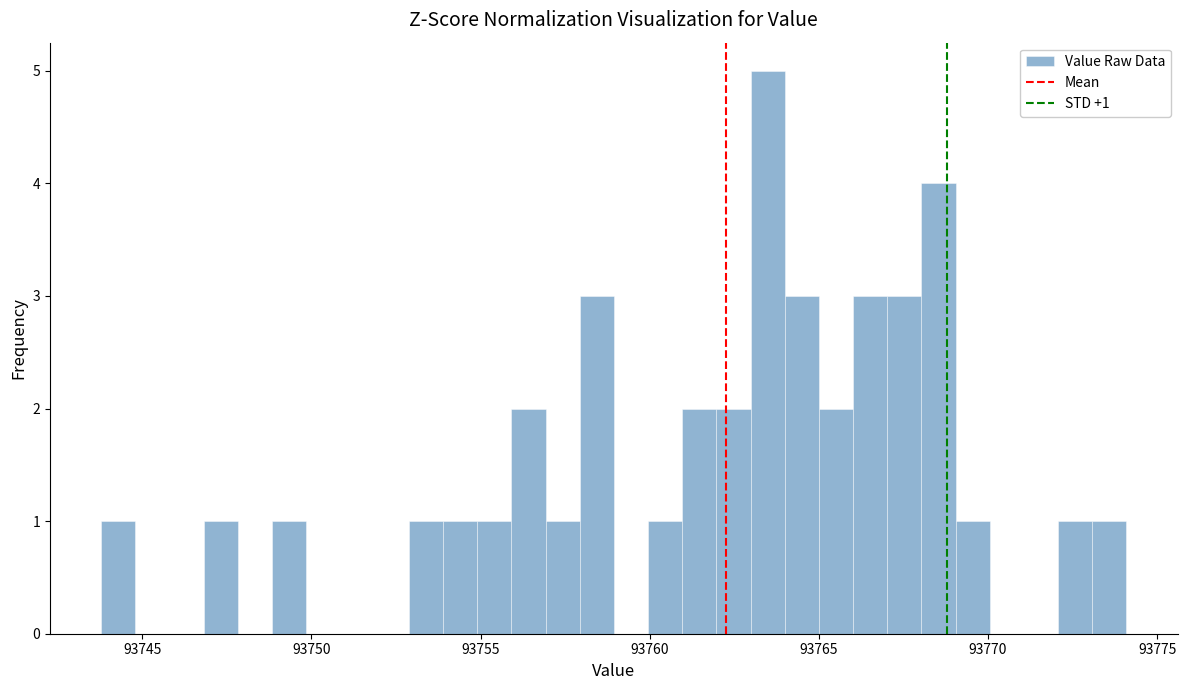

Read against the x-axis, roughly where is the centre of the tallest bar?

93763.5